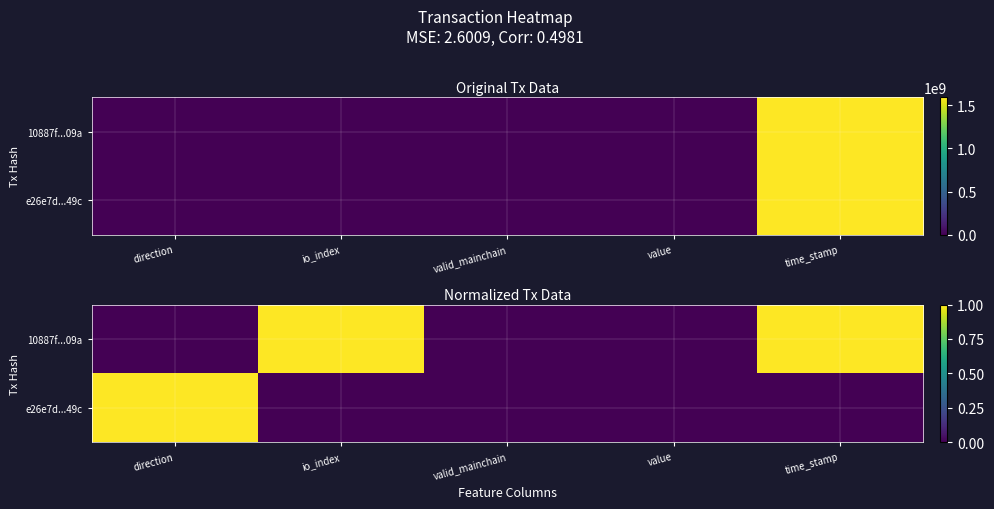

Count the e26e7d...49c values in the range 0 to 1.

5